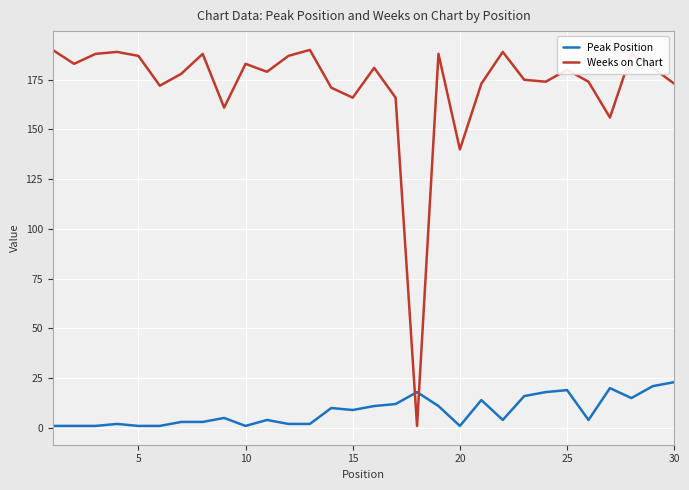

List the series in order of their peak value, lowest first.

Peak Position, Weeks on Chart